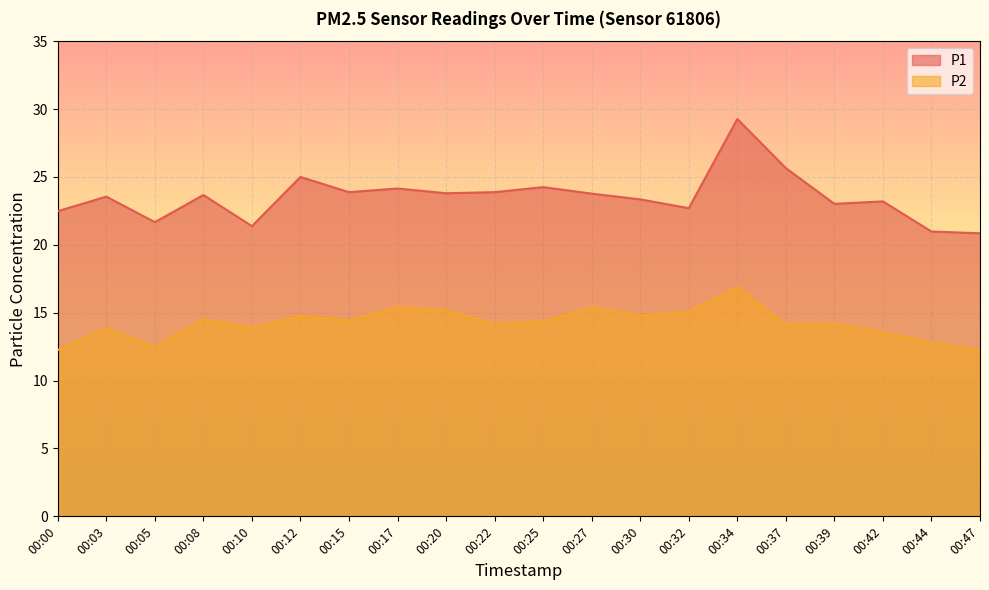

How many lines are shown in the chart?

2